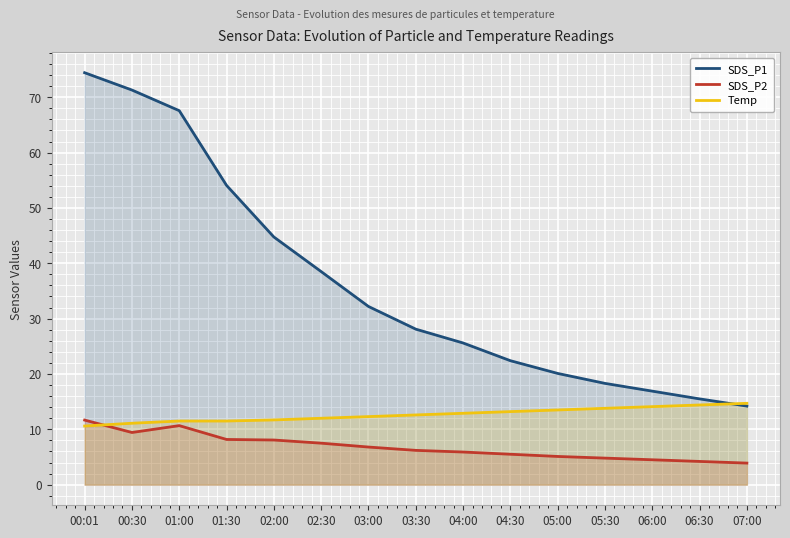

What is the value of the SDS_P2 point at the 2nd from the left?

9.4